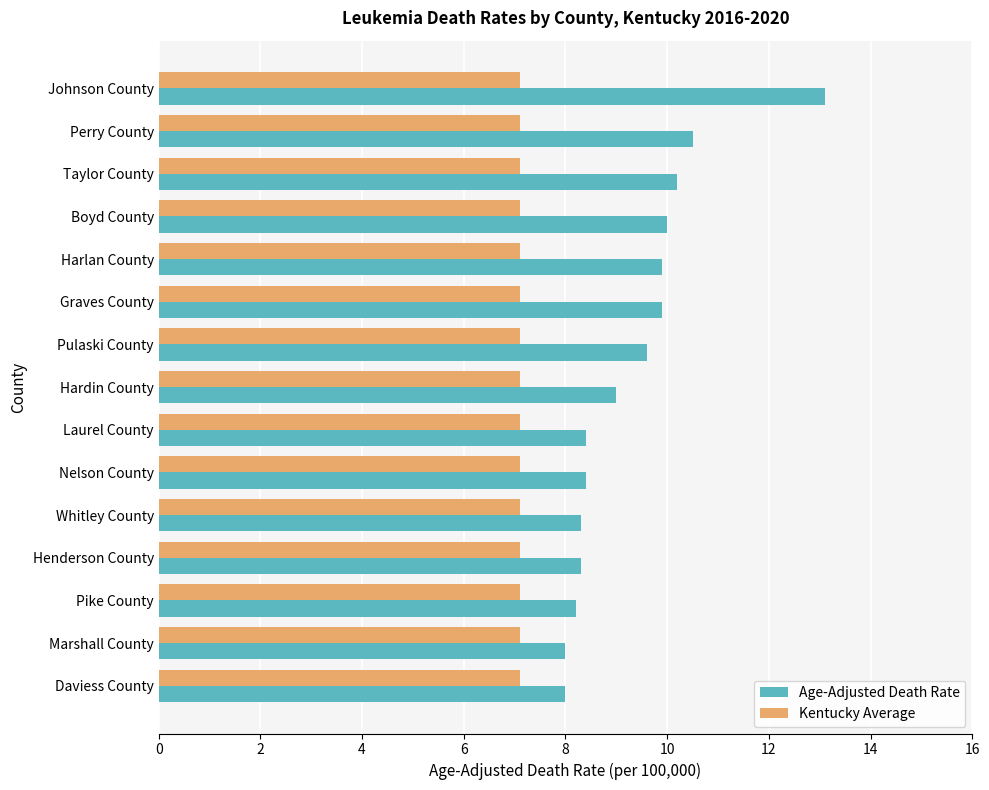

What is the average value of the Kentucky Average series?

7.1